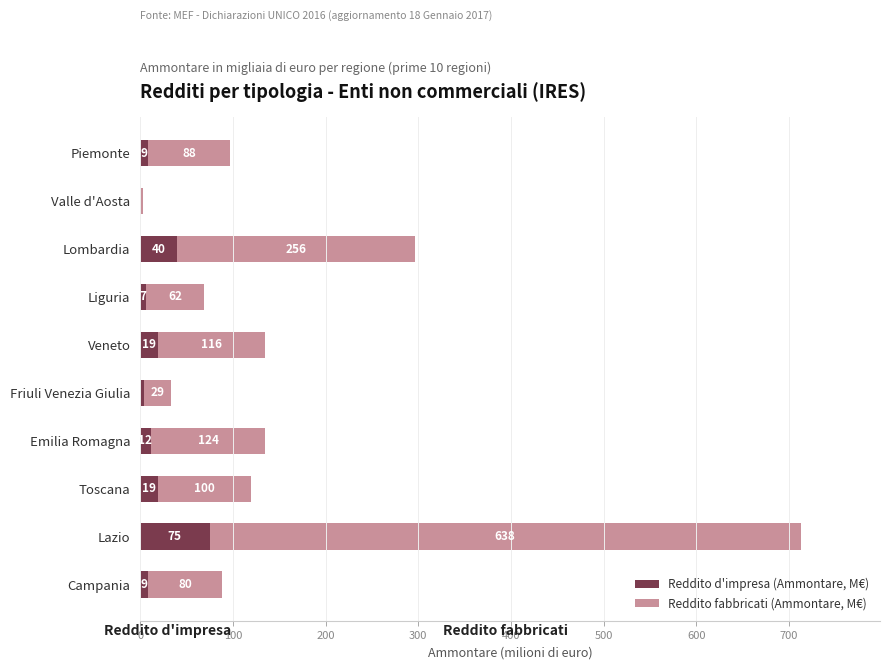

At which category is the sum across all series the highest?

Lazio